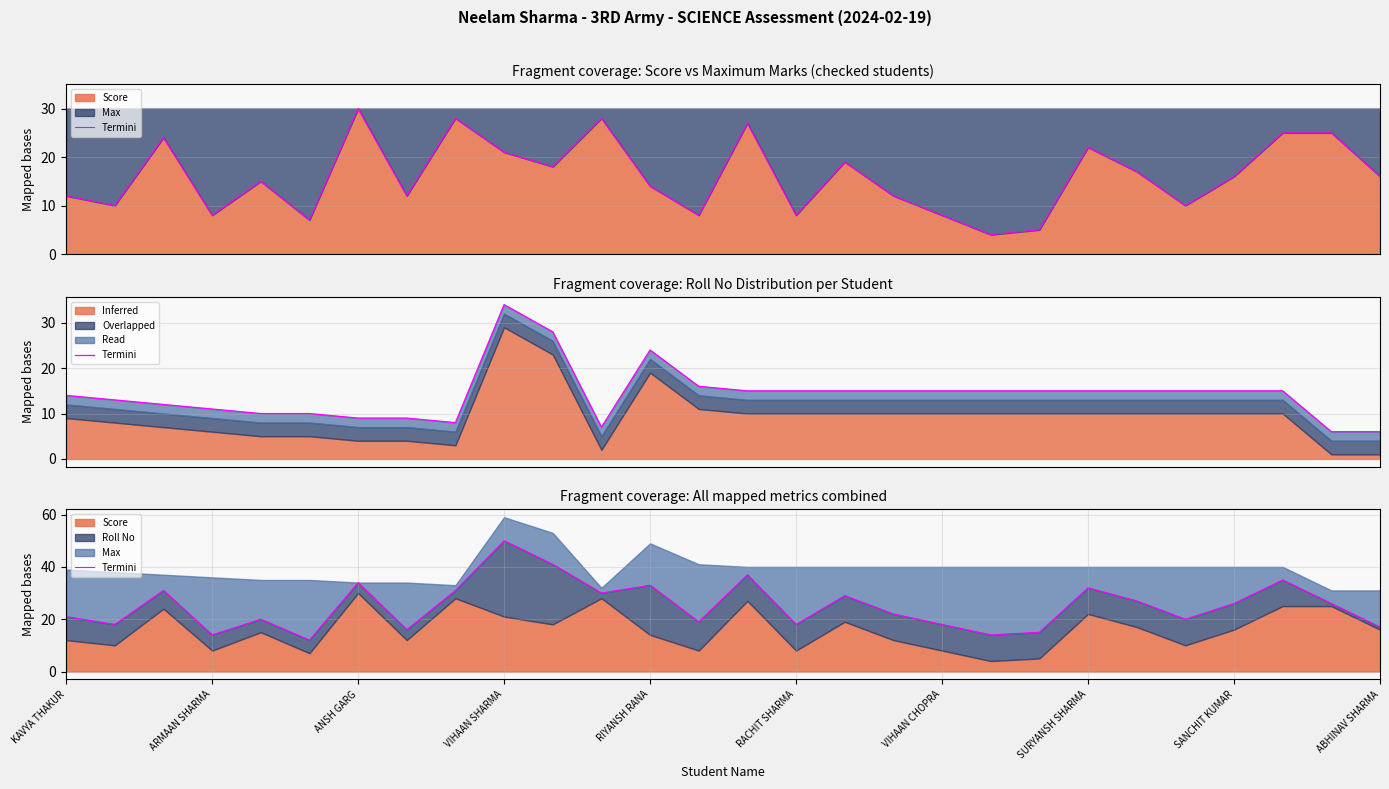

What is the change in value from 13 to 21?

+13